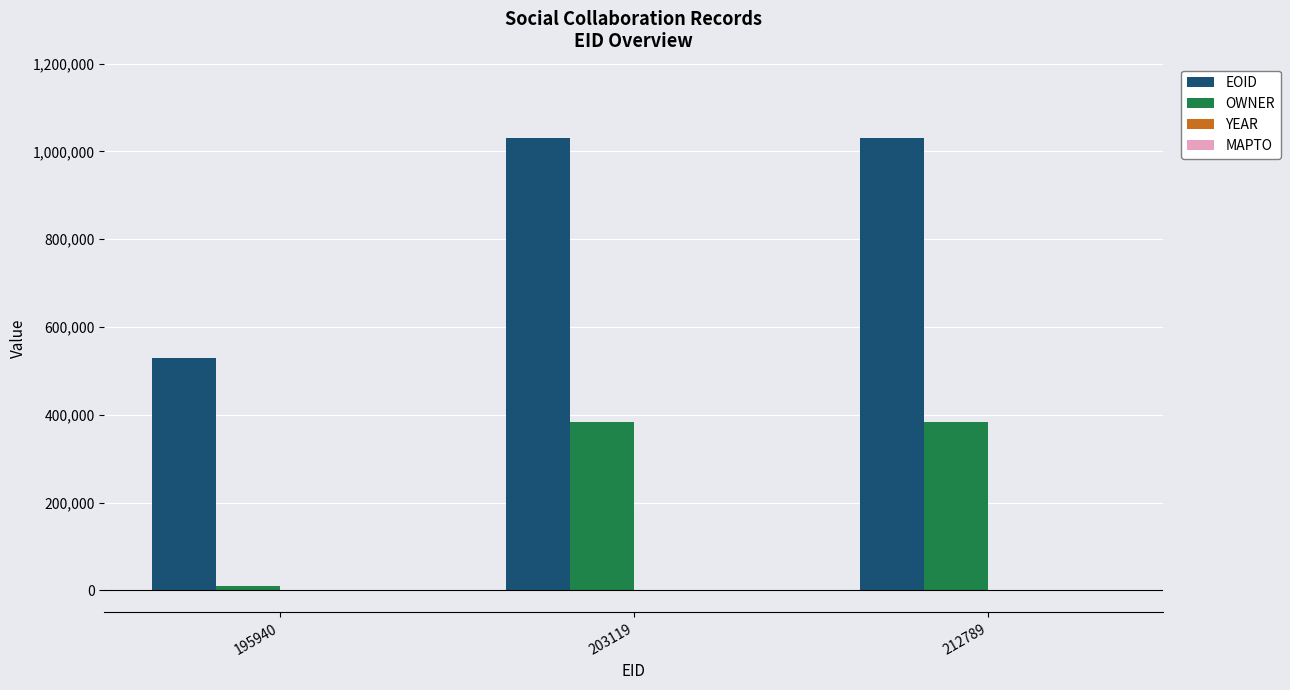

Which series changed the most between 195940 and 203119?

EOID